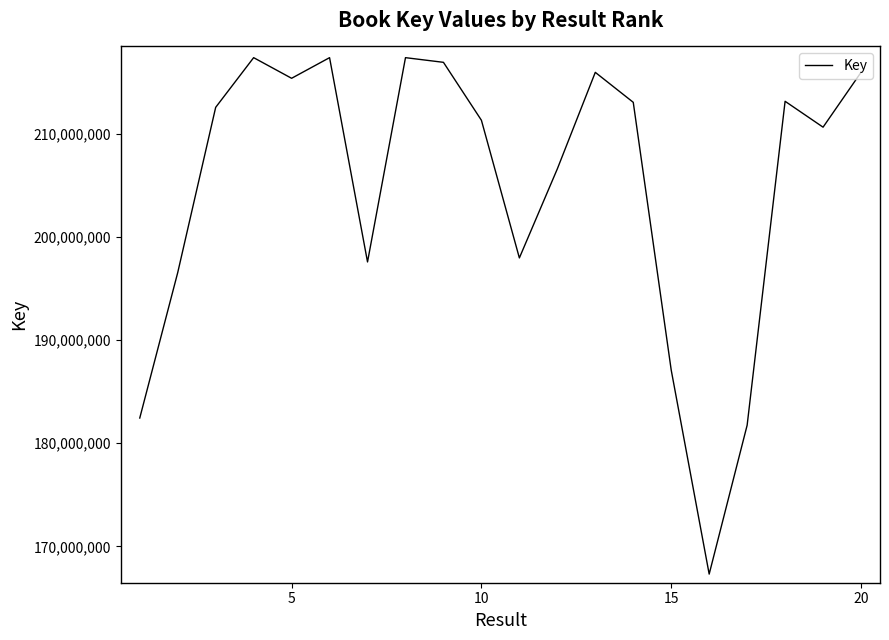

How many interior local valleys (lower than both neighbors) does the data have?

5